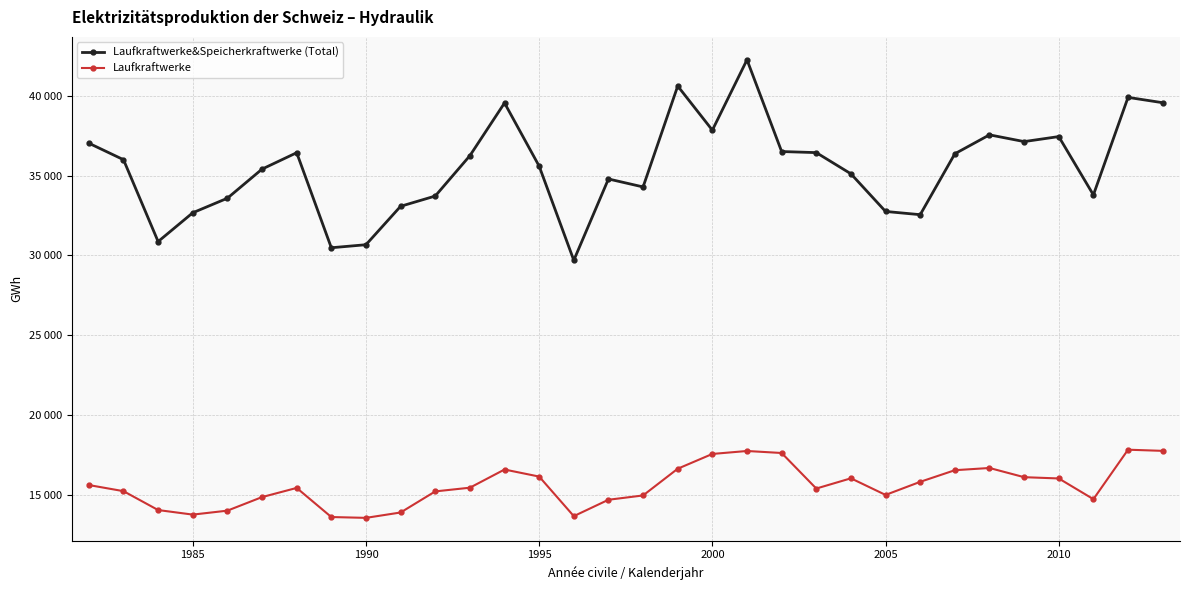

Does the chart have visible grid lines?

Yes